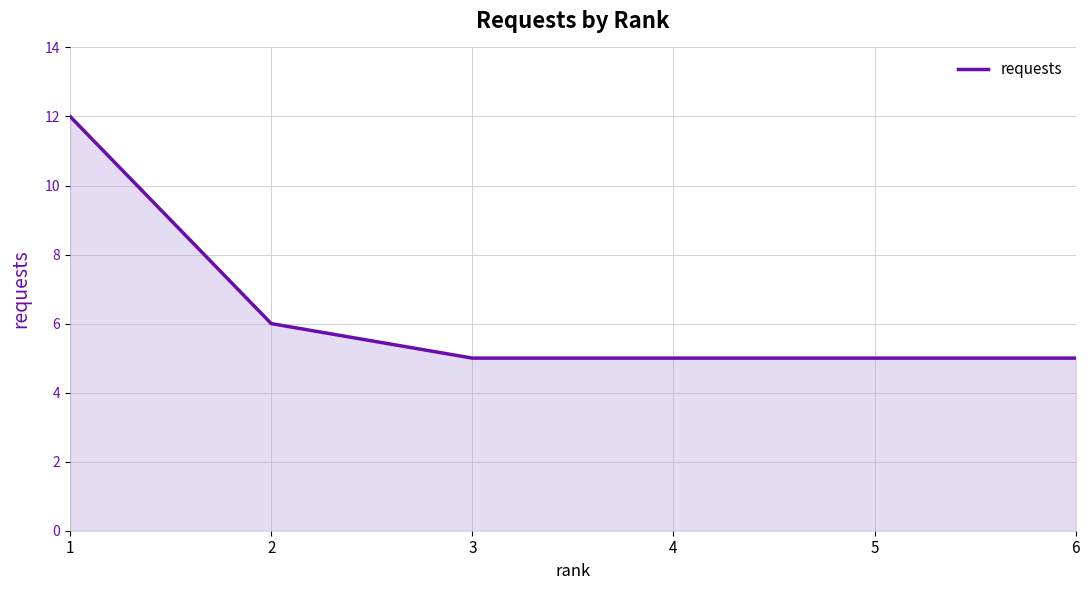

Is it true that the value at 4 is 5?

True